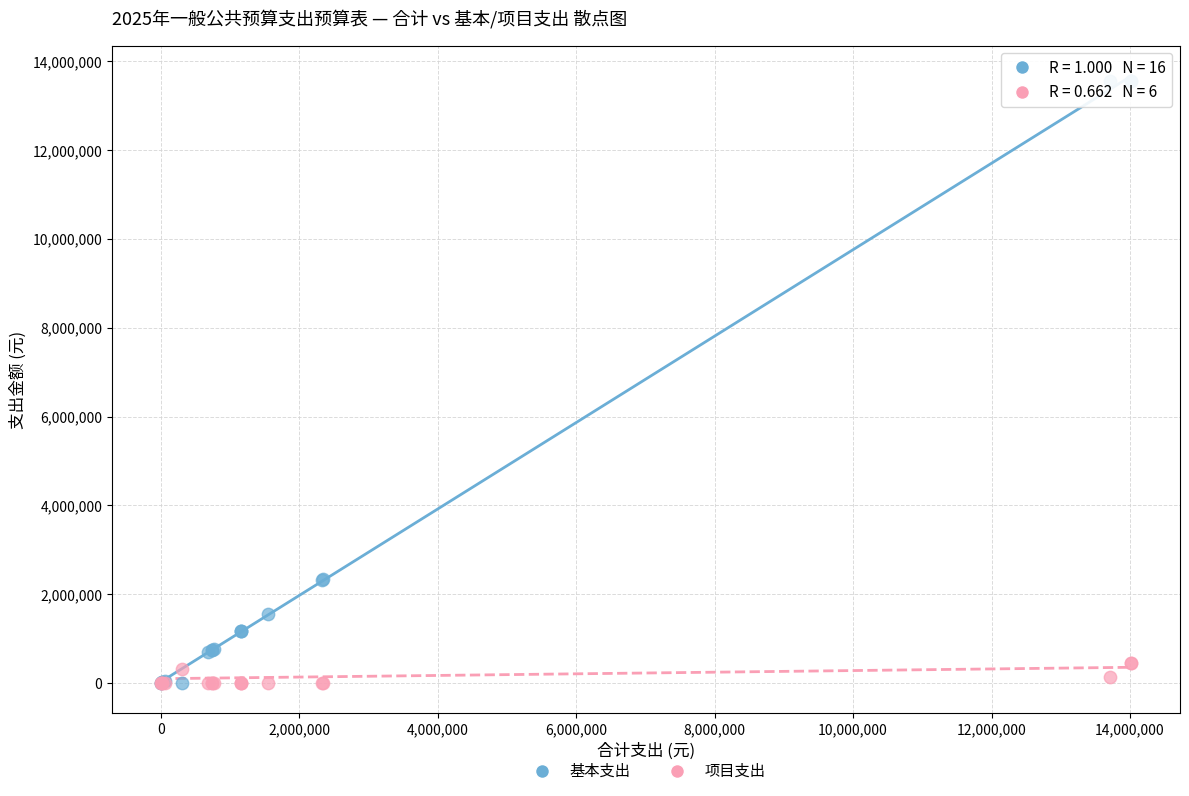

What is the X range (max minus min) for the scatter plot?

14019610.3